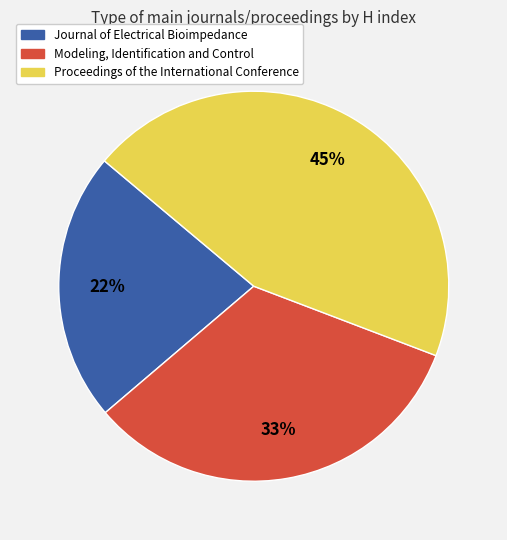

True or false: Journal of Electrical Bioimpedance accounts for 11% of the total.

False